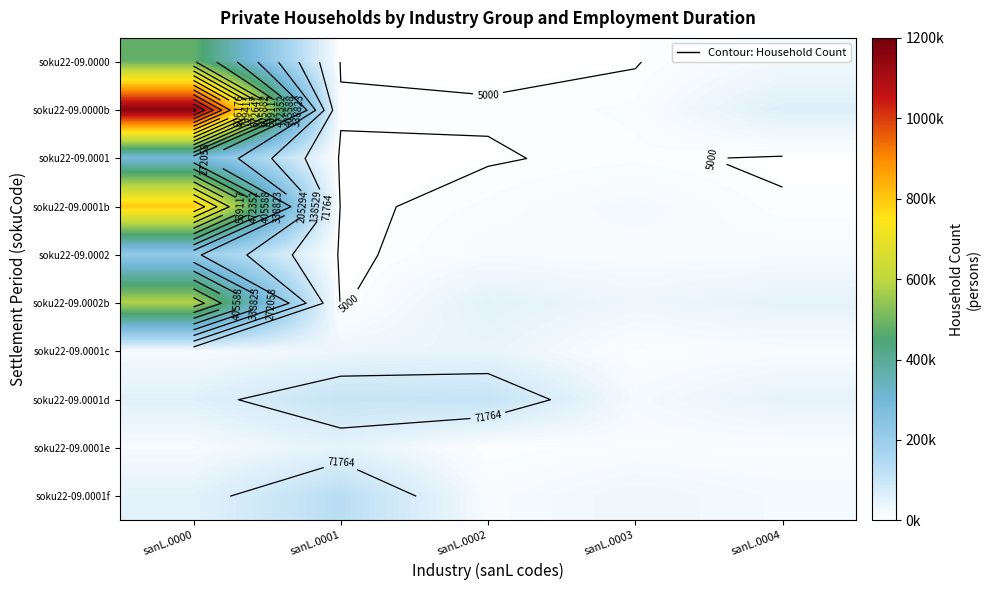

The soku22-09.0002b series shows 925264 at sanL.0000. True or false?

False